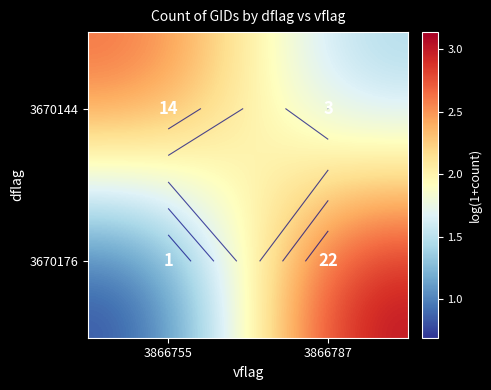

What is the difference between the maximum and minimum values in the 3670176 series?

2.4